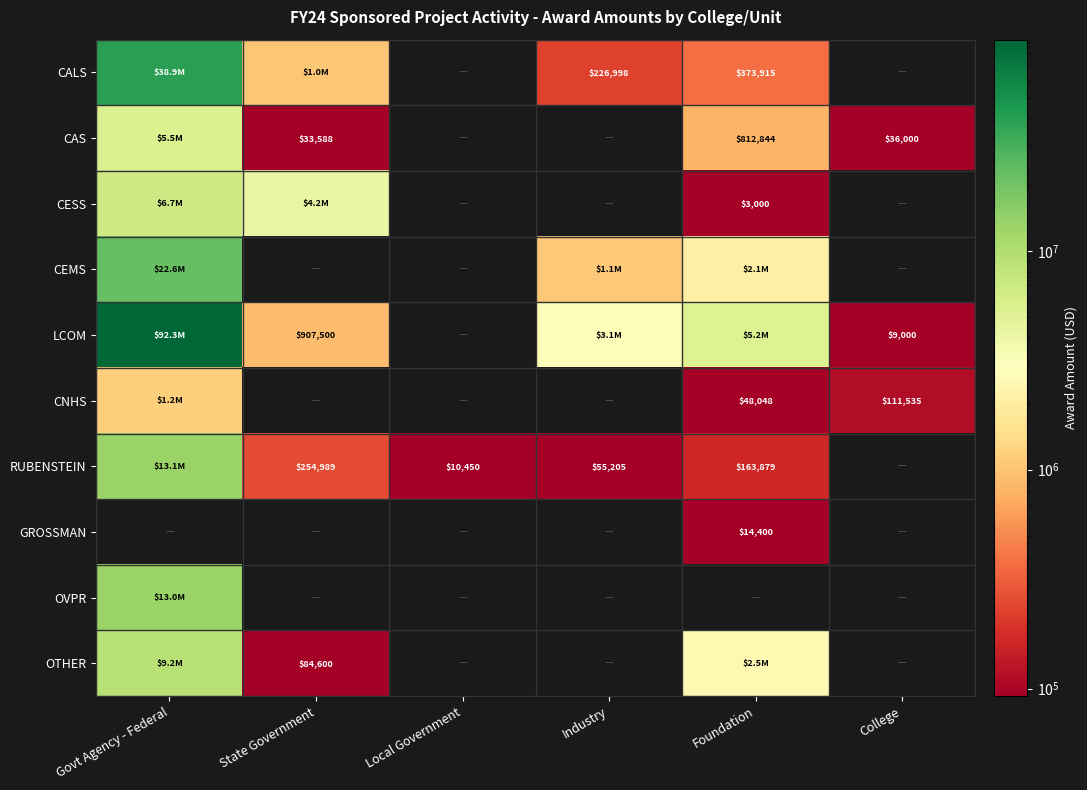

Is it true that GROSSMAN equals 4409 at Foundation?

False